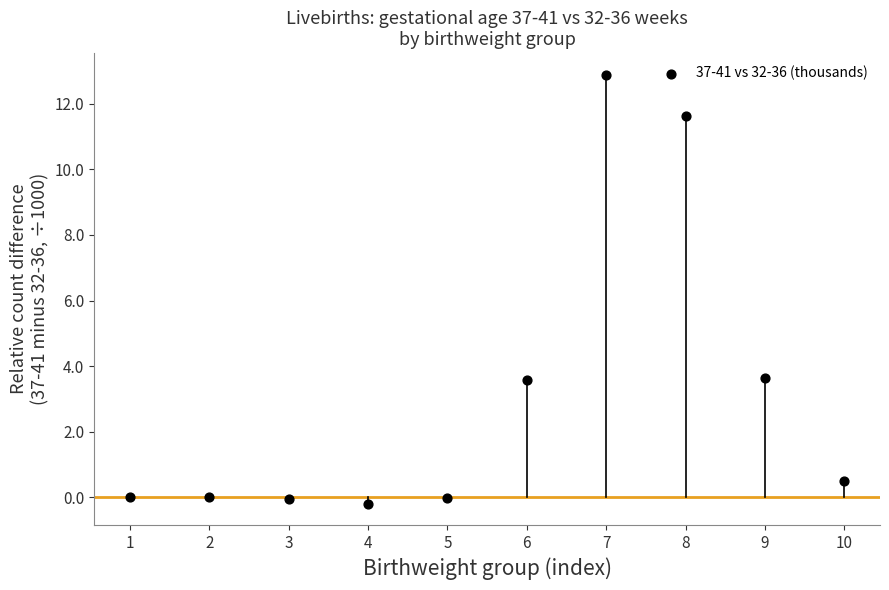

What is the range of X values (max minus min)?

9.0